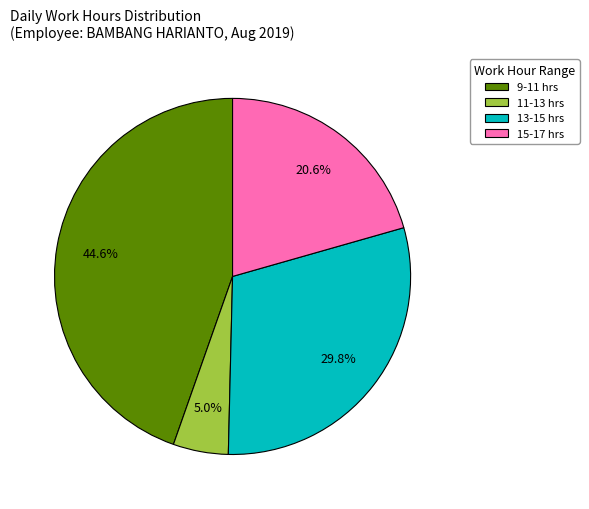

How many segments does this pie chart have?

4